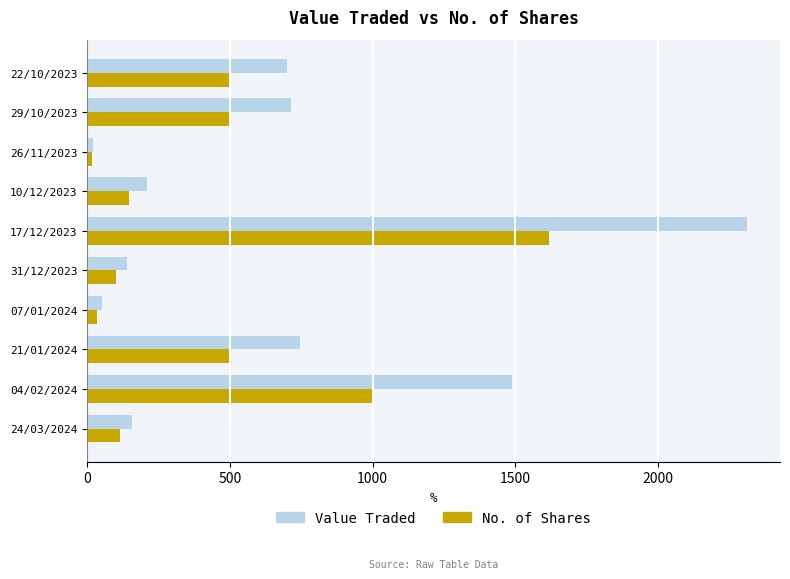

Which series has the largest total across all categories?

Value Traded